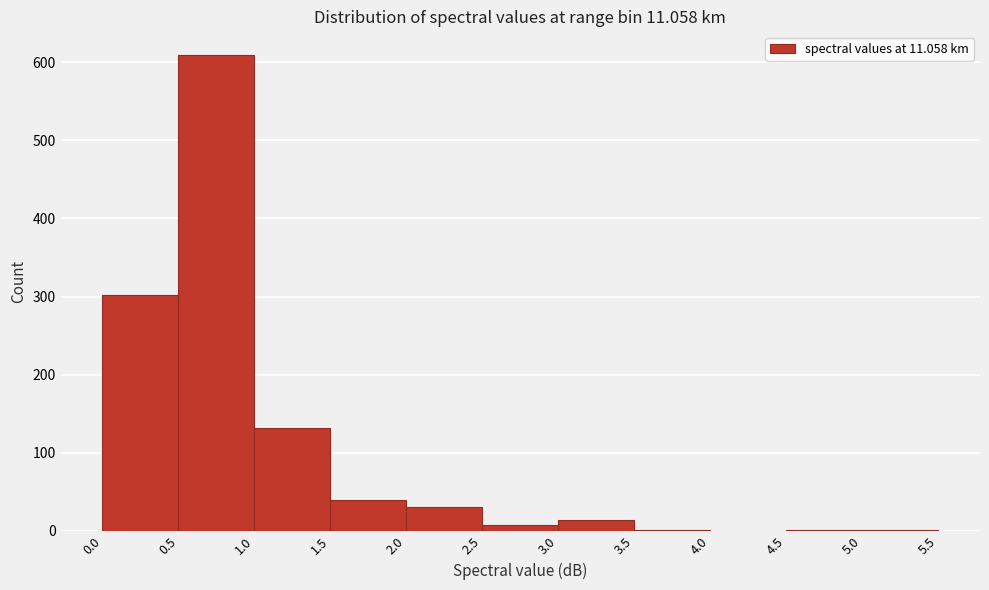

Over which range of the x-axis is the bar tallest?

0.5 to 1.0